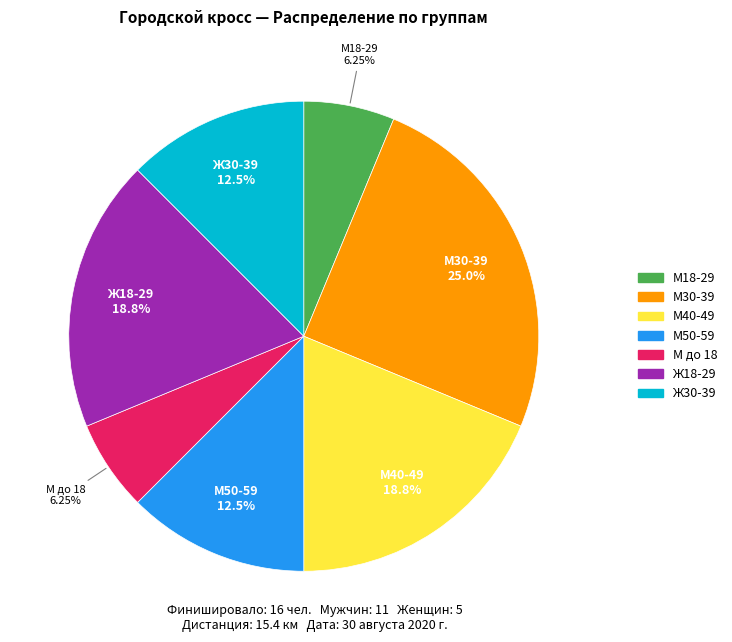

Which has a higher value, Ж30-39 or М30-39?

М30-39